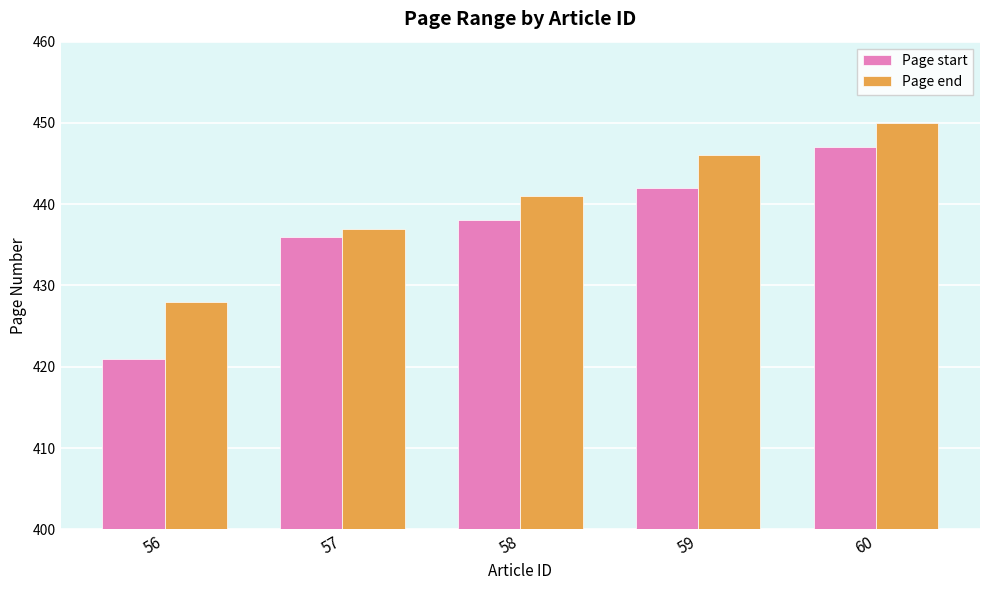

At which label does Page start reach its minimum?

56